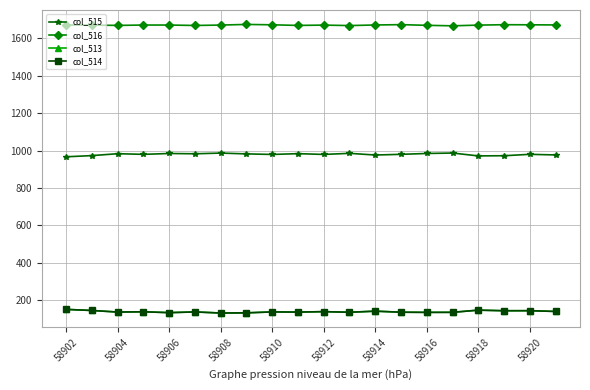

True or false: col_515 and col_516 intersect in this chart.

False